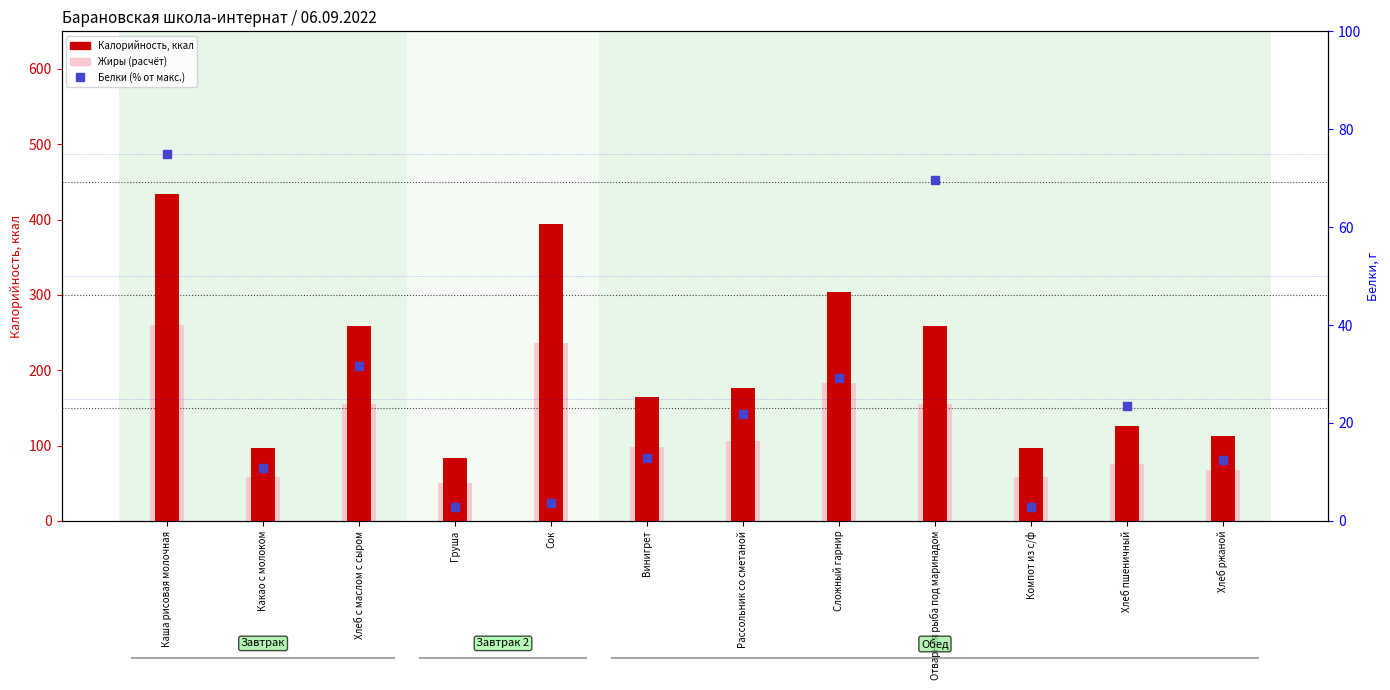

Is the value of Жиры (расчёт) at Компот из с/ф greater than the value of Белки (% от макс.) at Сложный гарнир?

Yes